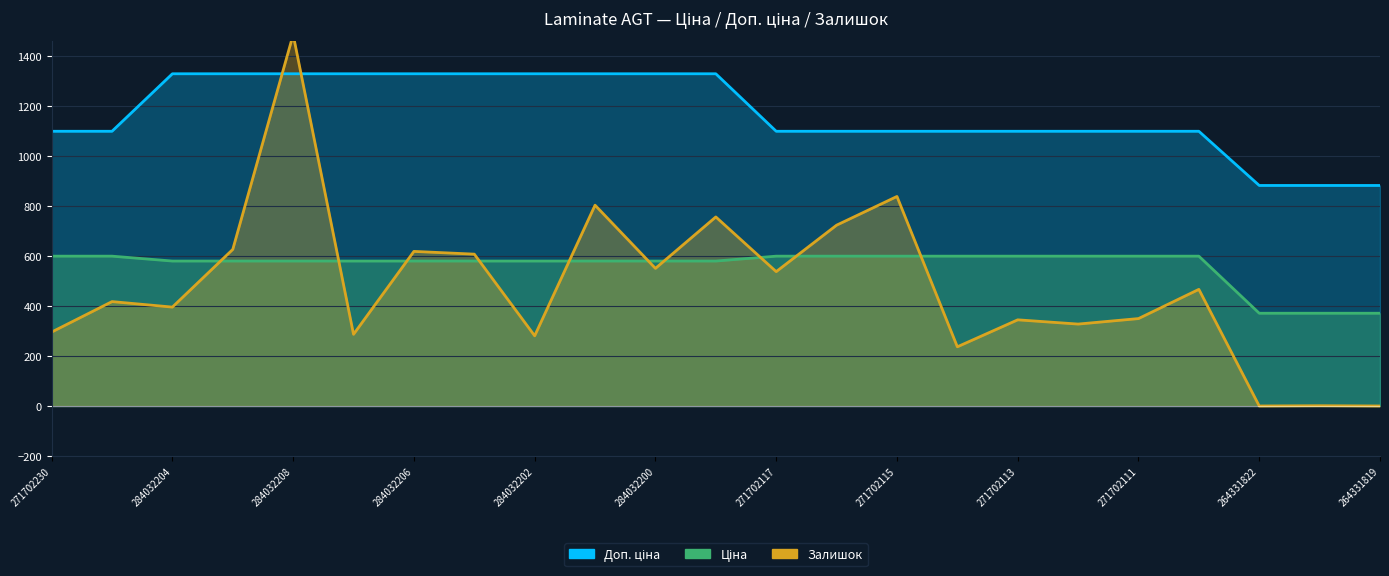

What is the value of the Доп. ціна point at the 14th from the left?

1100.0